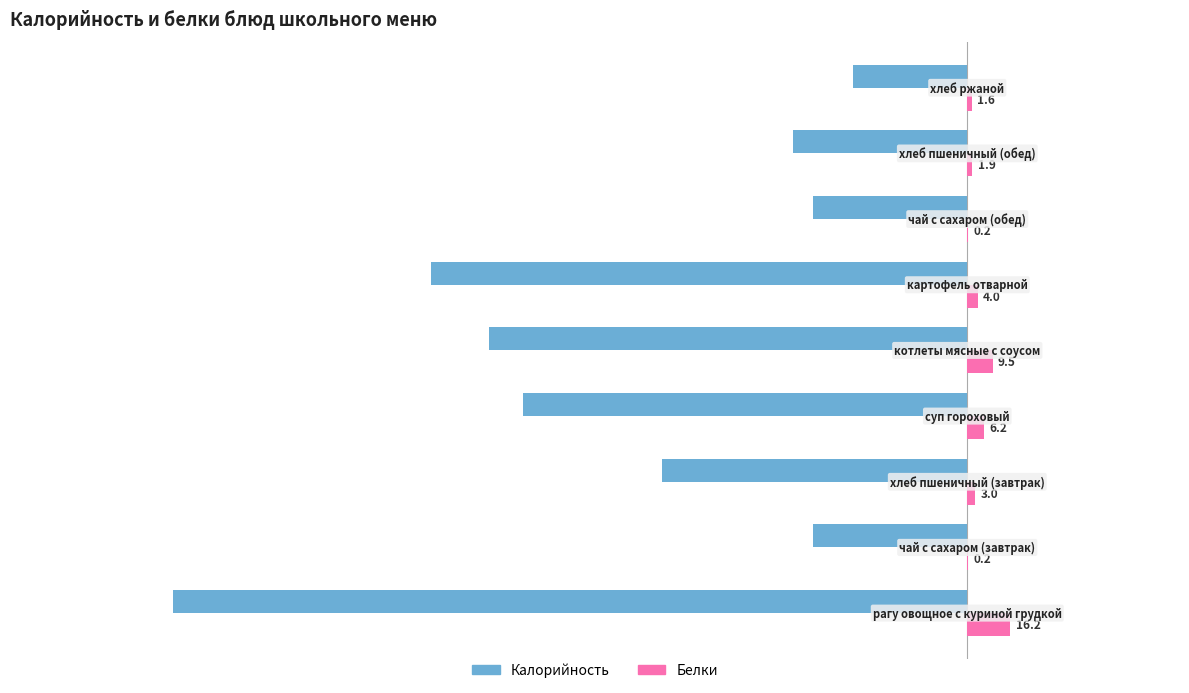

What is the highest value of the Белки series?

16.2